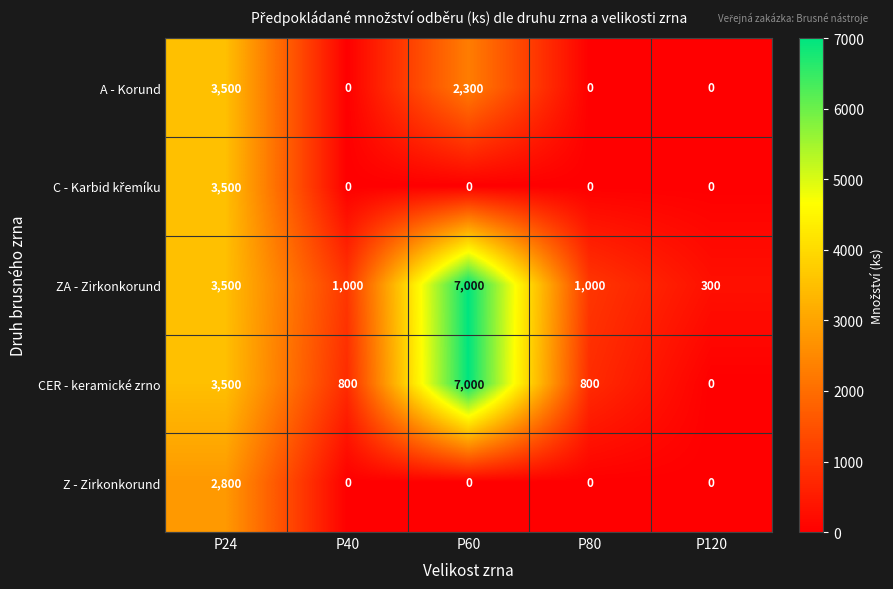

What is the difference between the second highest and minimum values in the CER - keramické zrno series?

3500